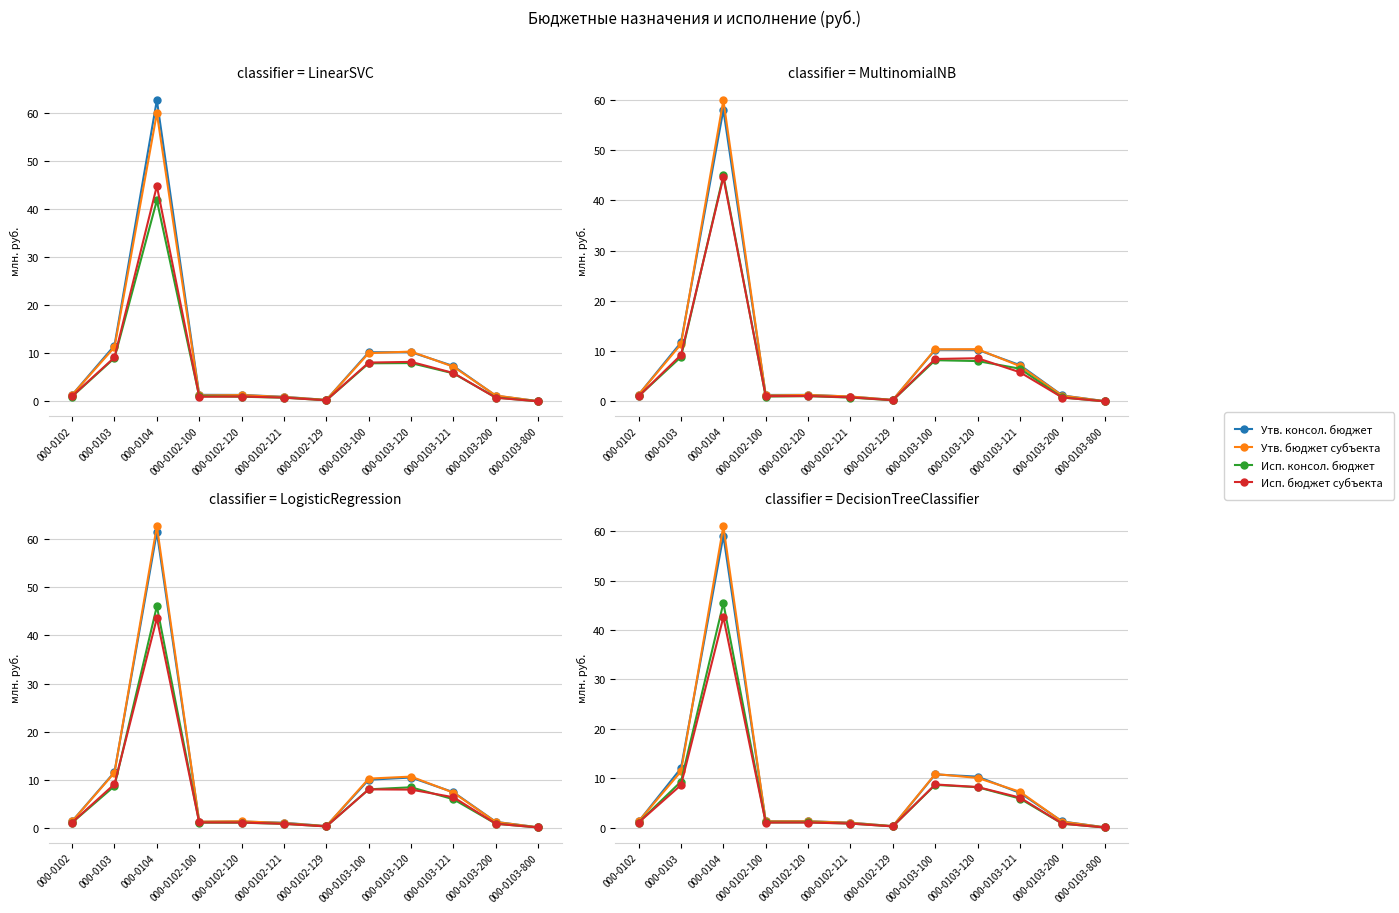

What is the difference between the Утв. консол. бюджет values at 000-0103-200 and 000-0103?

10.8